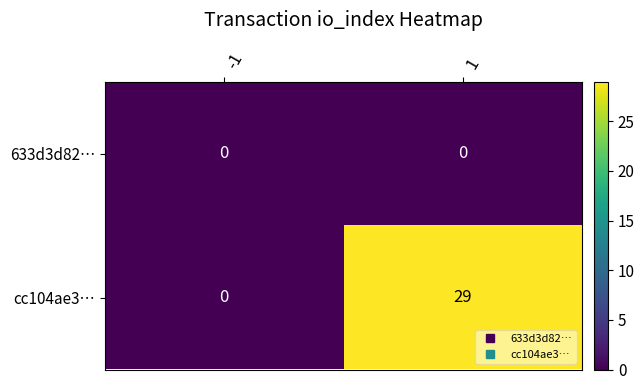

Which series has the largest total across all categories?

cc104ae3…